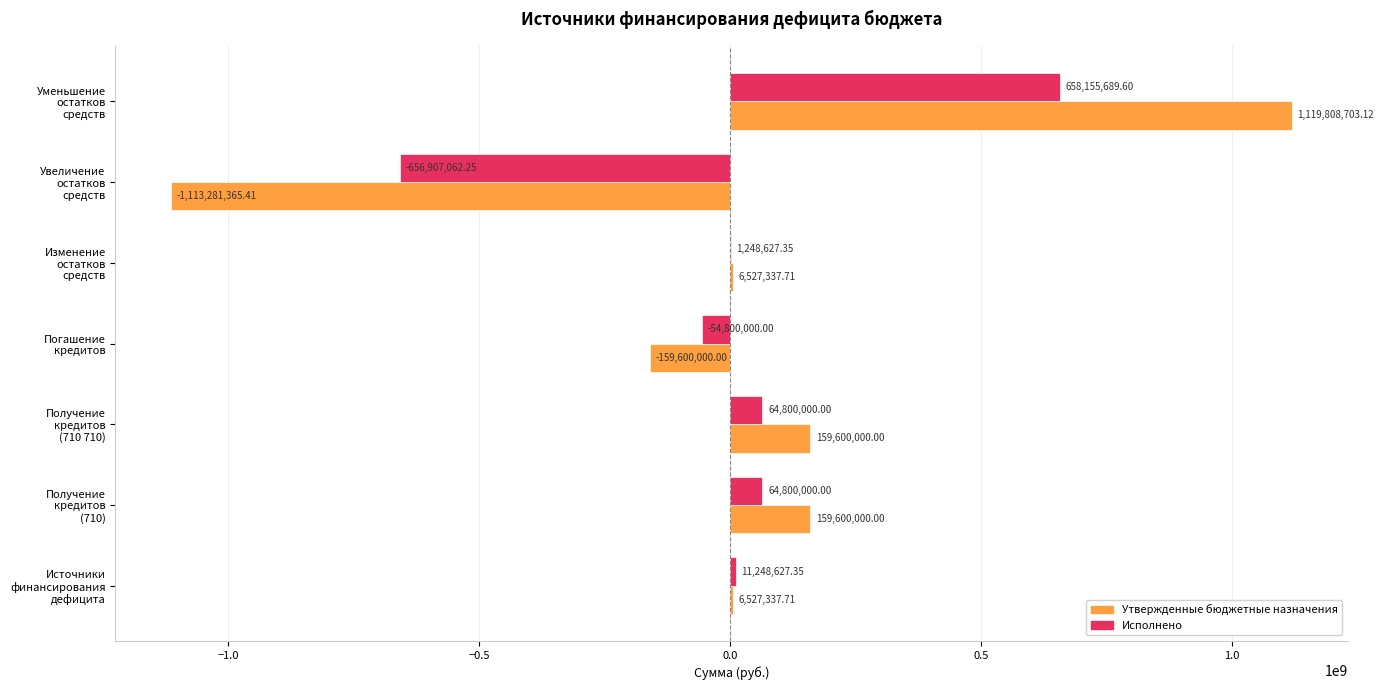

Which series has the largest total across all categories?

Утвержденные бюджетные назначения